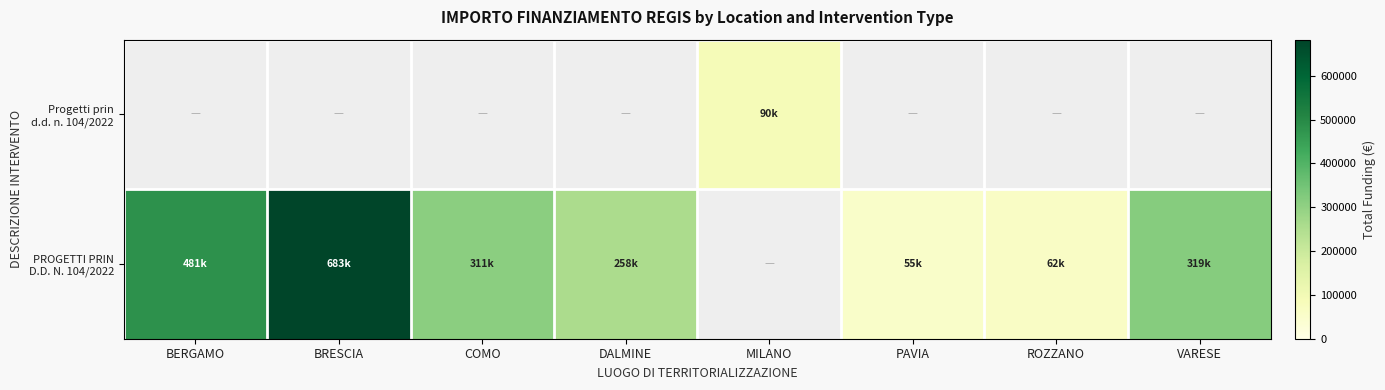

Count the number of data series in this chart.

2